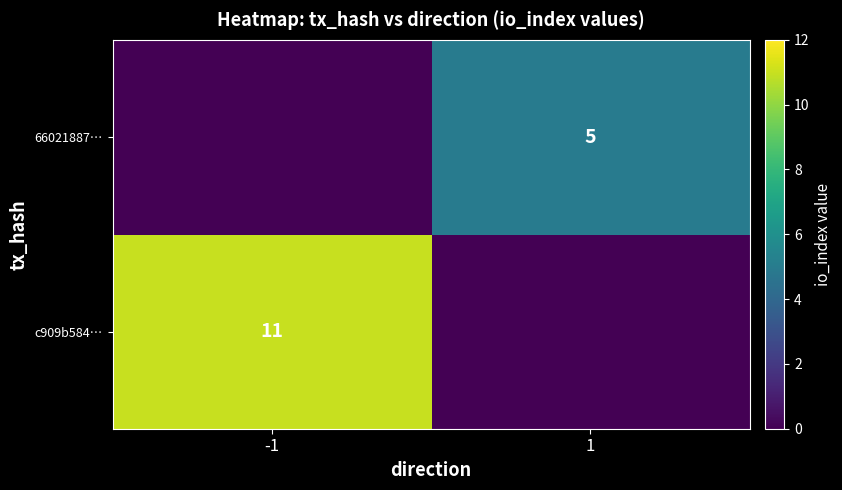

True or false: c909b584… has a value of 11 at -1.

True